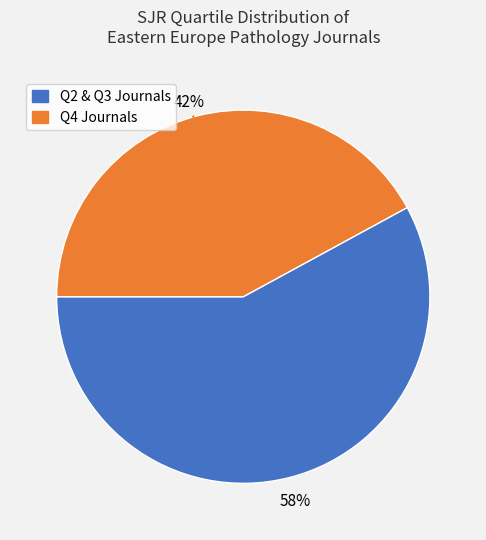

To the nearest percent, what is the difference between the largest and smallest slice percentages?

16%